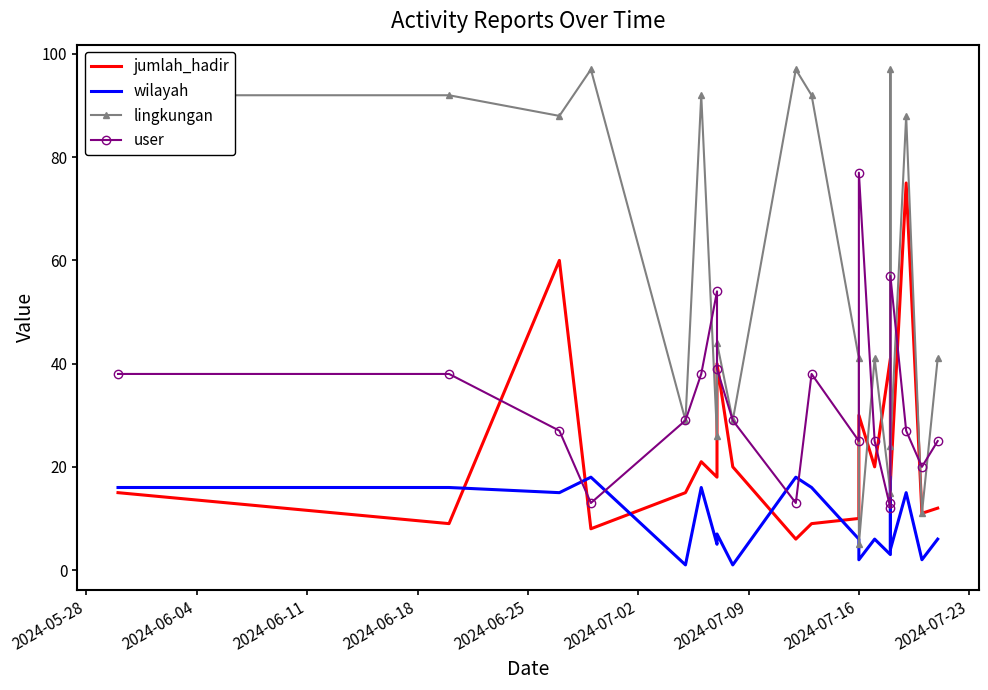

Reading left to right, what are all the values shown in this chart?

jumlah_hadir: 15	9	60	8	15	21	18	40	20	6	9	10	30	20	41	33	17	75	11	12
wilayah: 16	16	15	18	1	16	5	7	1	18	16	6	2	6	3	18	4	15	2	6
lingkungan: 92	92	88	97	29	92	26	44	29	97	92	41	5	41	15	97	24	88	11	41
user: 38	38	27	13	29	38	54	39	29	13	38	25	77	25	12	13	57	27	20	25